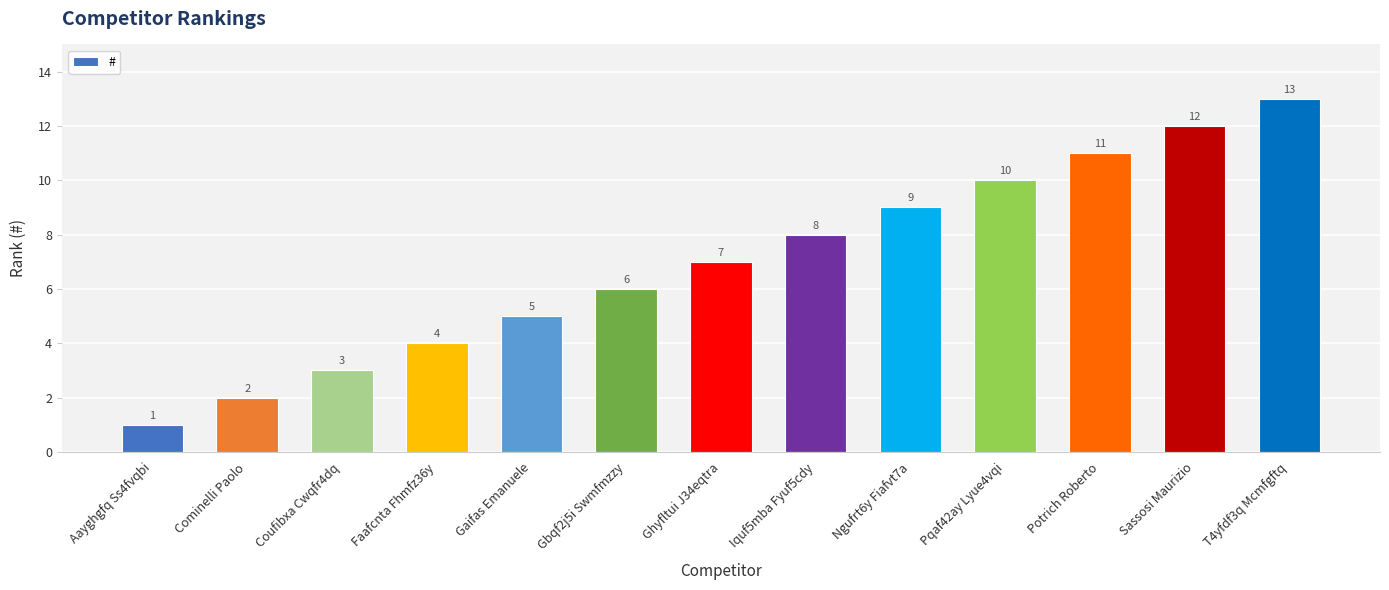

Is it true that the value at Gbqf2j5i Swmfmzzy is 10?

False